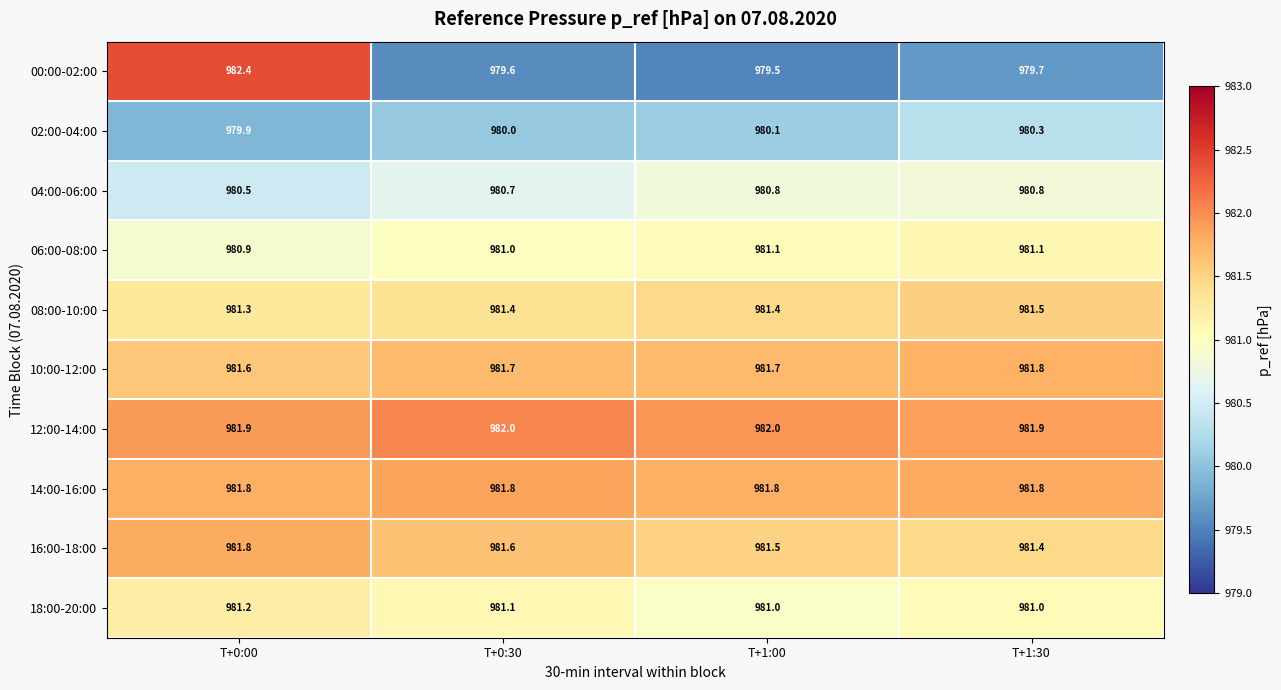

The 16:00-18:00 series shows 299.8 at T+0:30. True or false?

False